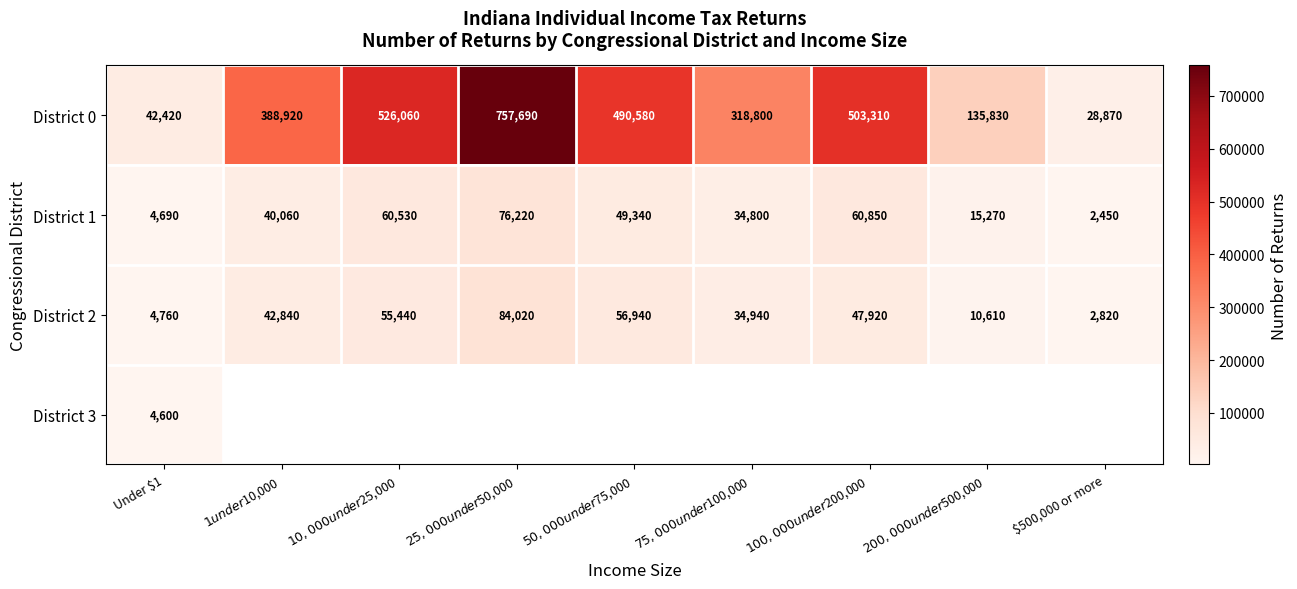

What is the minimum value shown in the chart?

2450.0